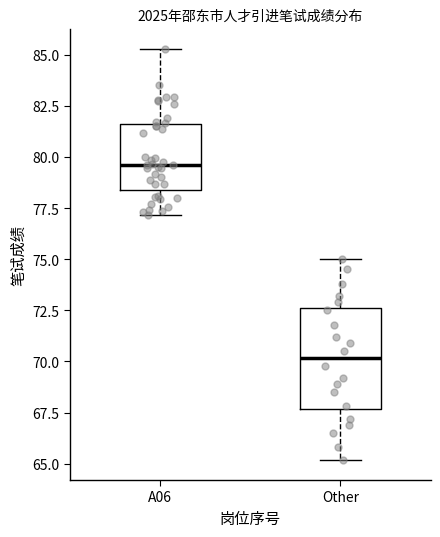

Reading left to right, transcribe this box plot: for each box, give where its median line is, the range the box spans, and where its two whiskers end, as read against the y-axis. The values are not printed on the chart, so give them approximately, as read against the axis.

A06: median 79.5, box 78.5 to 81.5, whiskers 77.0 to 85.5
Other: median 70.0, box 67.5 to 72.5, whiskers 65.0 to 75.0